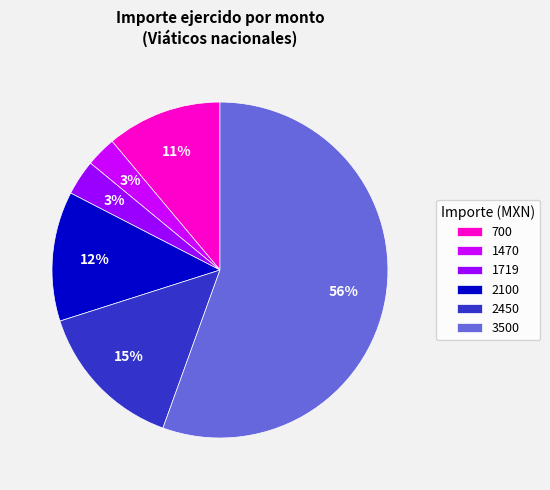

Approximately how many times larger is the value at 2450 compared to 2100?

1.2